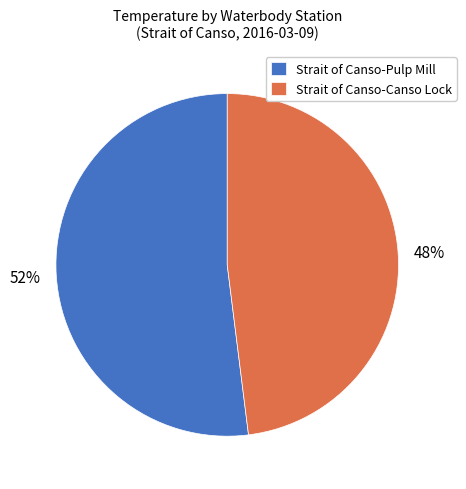

How many segments does this pie chart have?

2